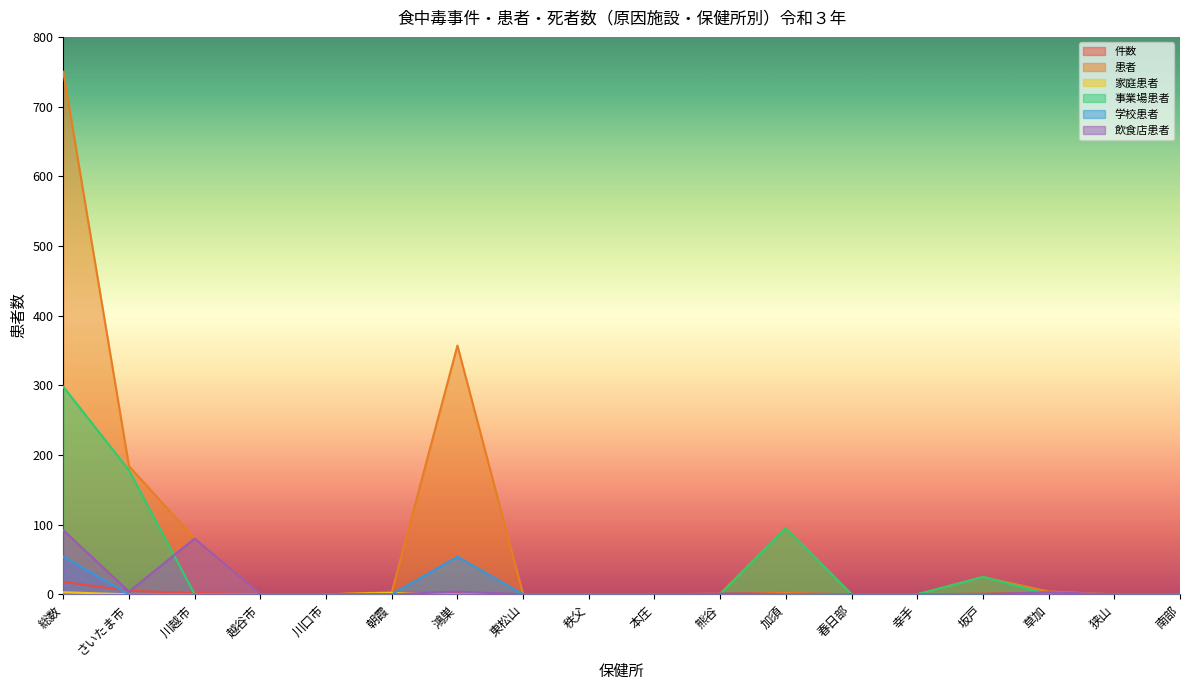

What are all the series names shown in the legend?

件数, 患者, 家庭患者, 事業場患者, 学校患者, 飲食店患者